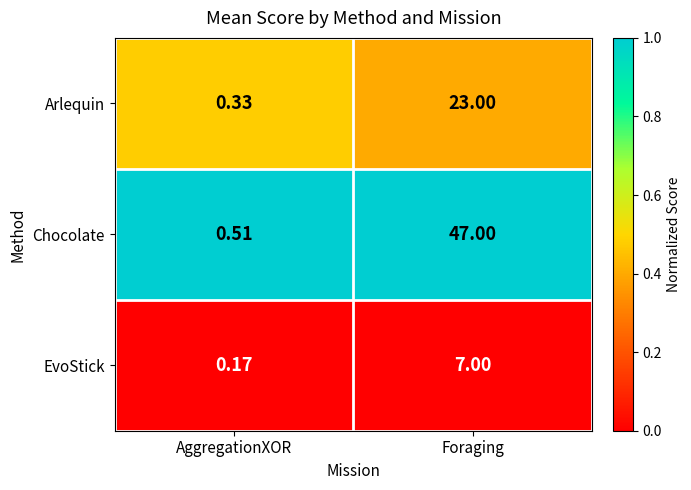

Rank the series by their average value, from highest to lowest.

Chocolate, Arlequin, EvoStick